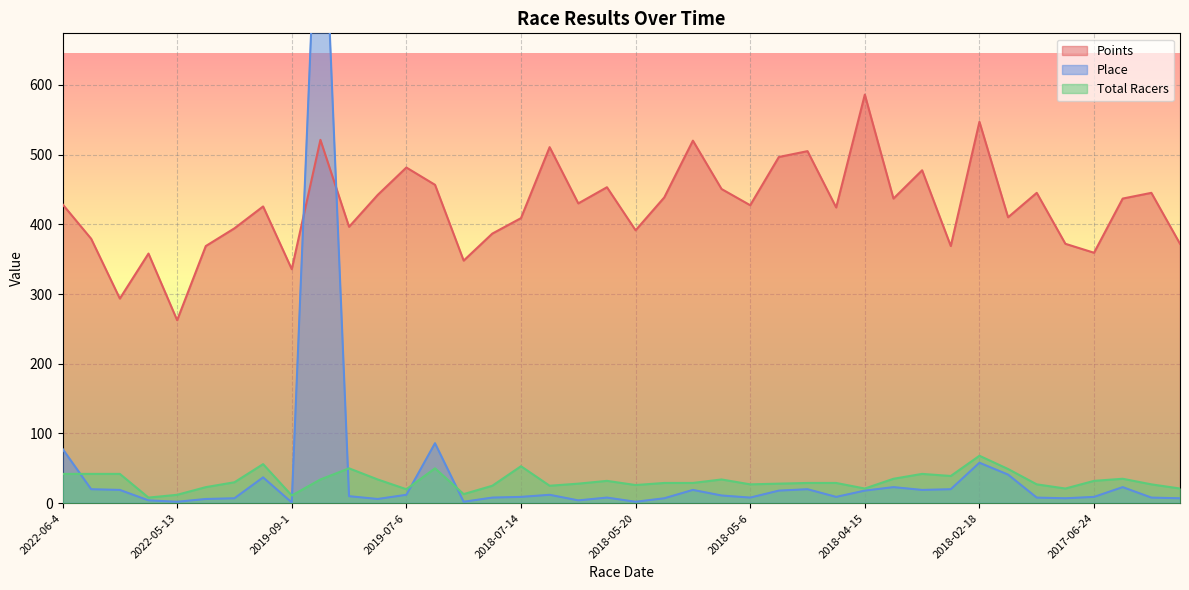

True or false: Place has a value of 6.0 at 2019-07-13.

True